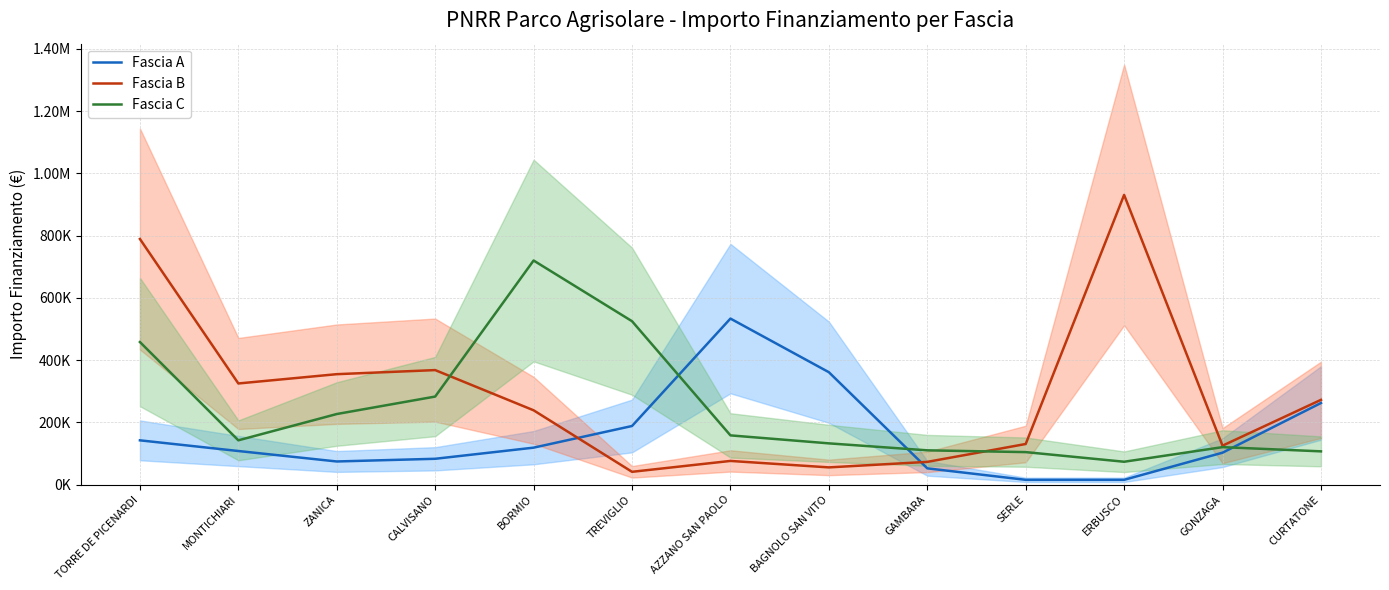

Which series has the widest spread of values?

Fascia B